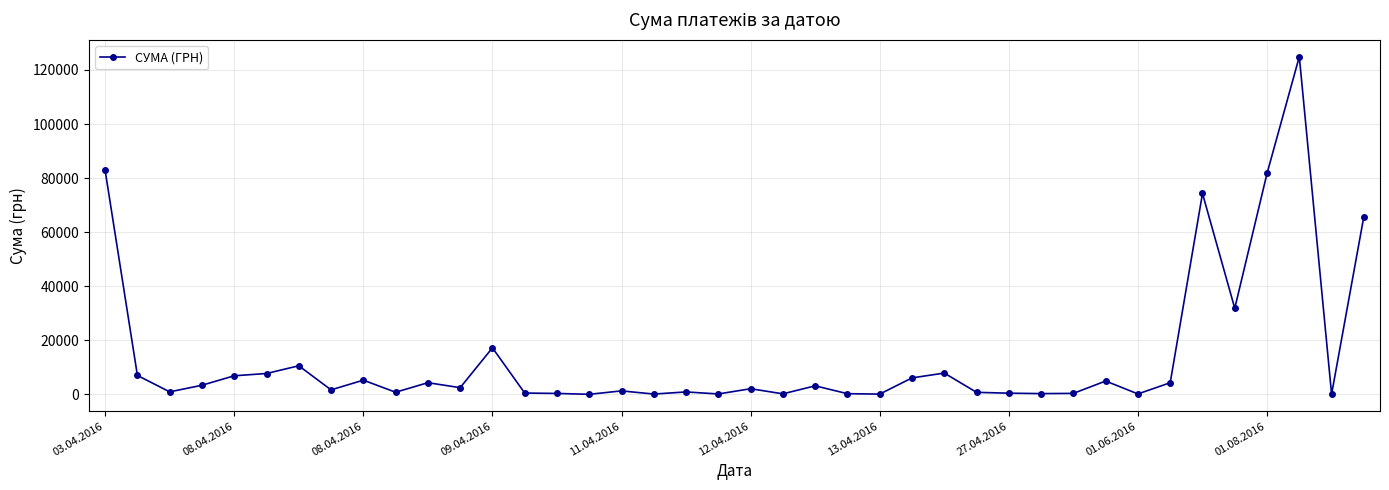

What is the sum of all values?

564444.3